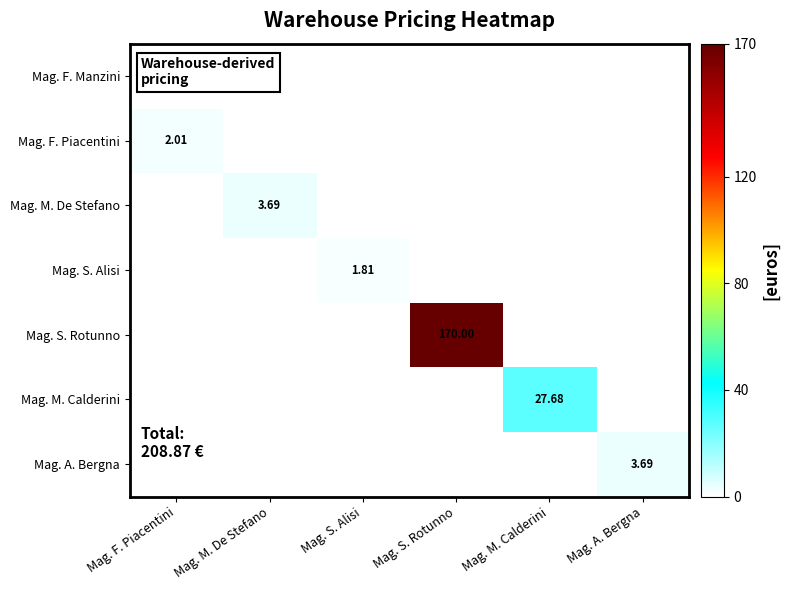

How many categories are shown in the chart?

6